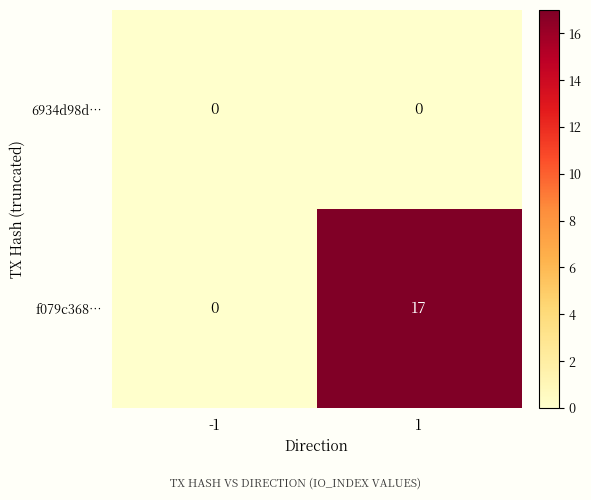

What is the maximum value shown in the chart?

17